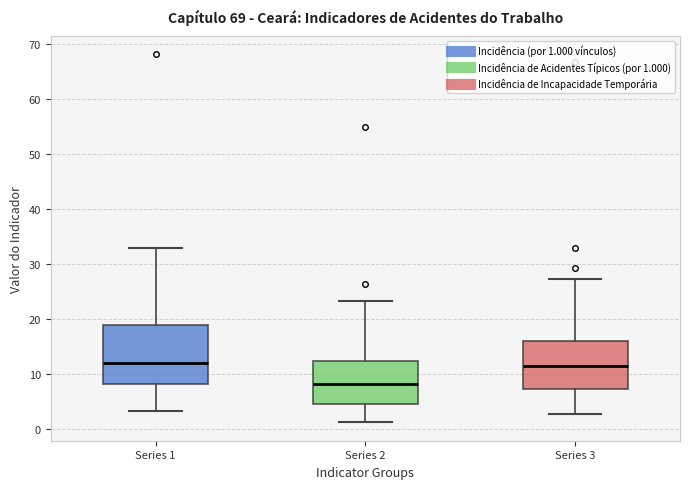

Reading left to right, transcribe this box plot: for each box, give where its median line is, the range the box spans, and where its two whiskers end, as read against the y-axis. The values are not printed on the chart, so give them approximately, as read against the axis.

Series 1: median 12, box 8 to 19, whiskers 3 to 33
Series 2: median 8, box 5 to 12, whiskers 1 to 23
Series 3: median 11, box 7 to 16, whiskers 3 to 27